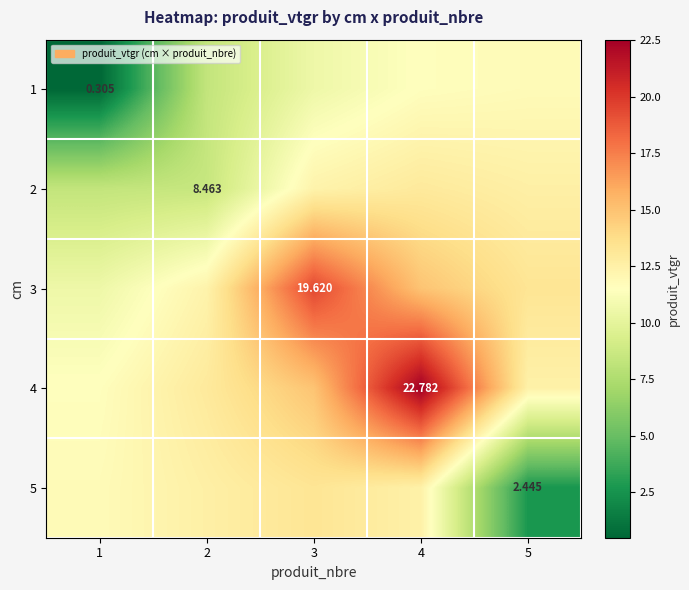

How many values in the 2 series are below 12?

2